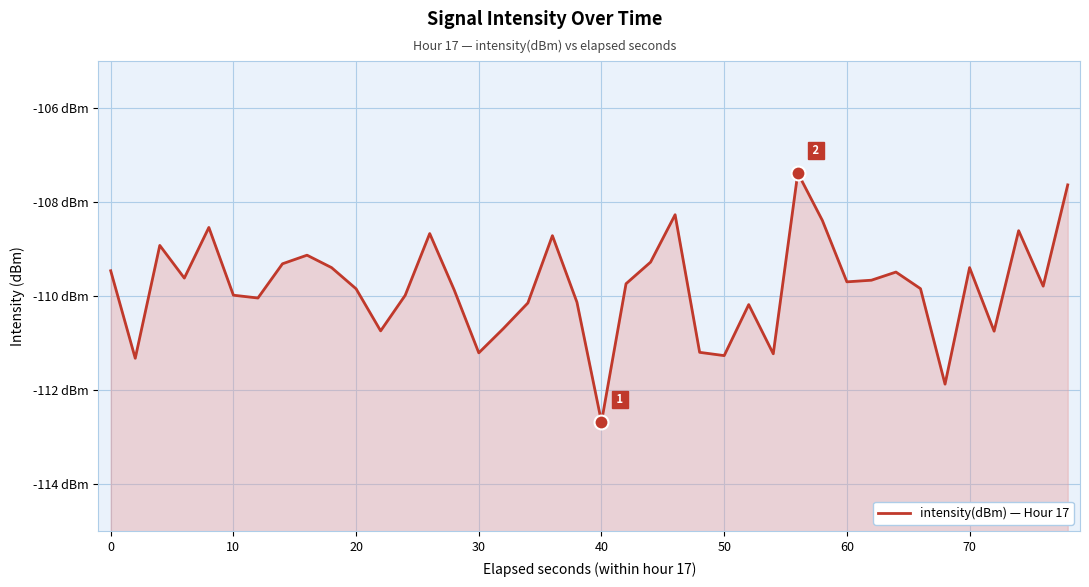

What is the average value?

-109.8